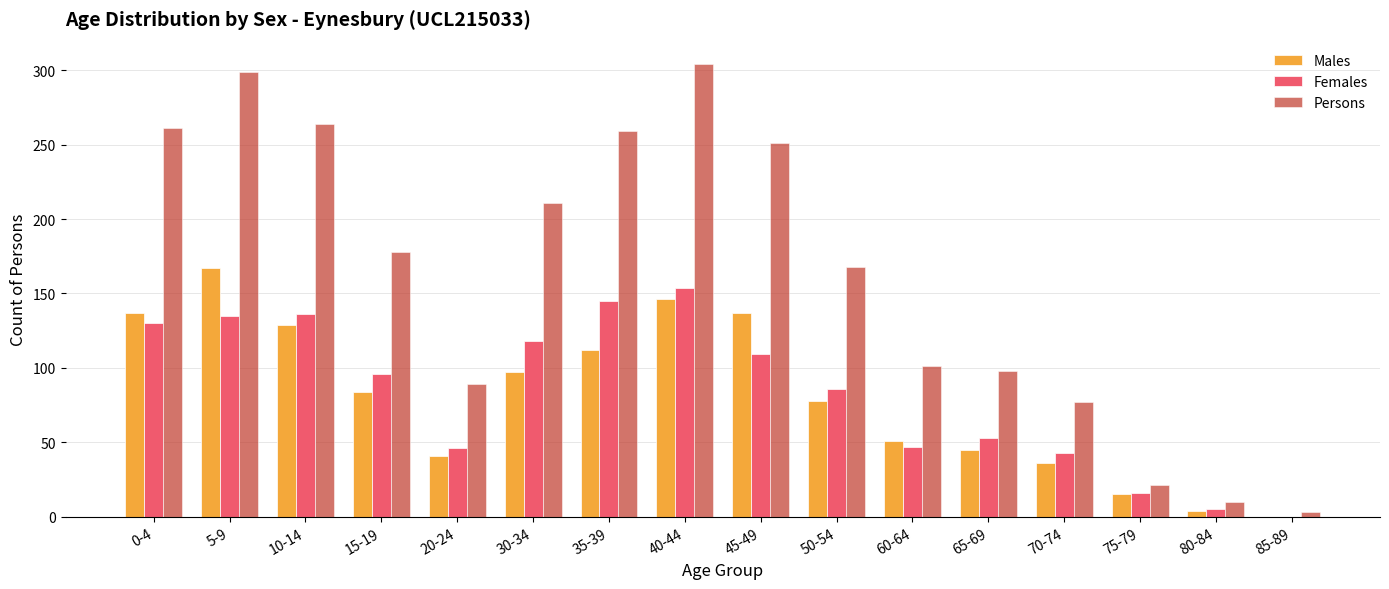

Between 50-54 and 80-84, which series saw the biggest shift?

Persons